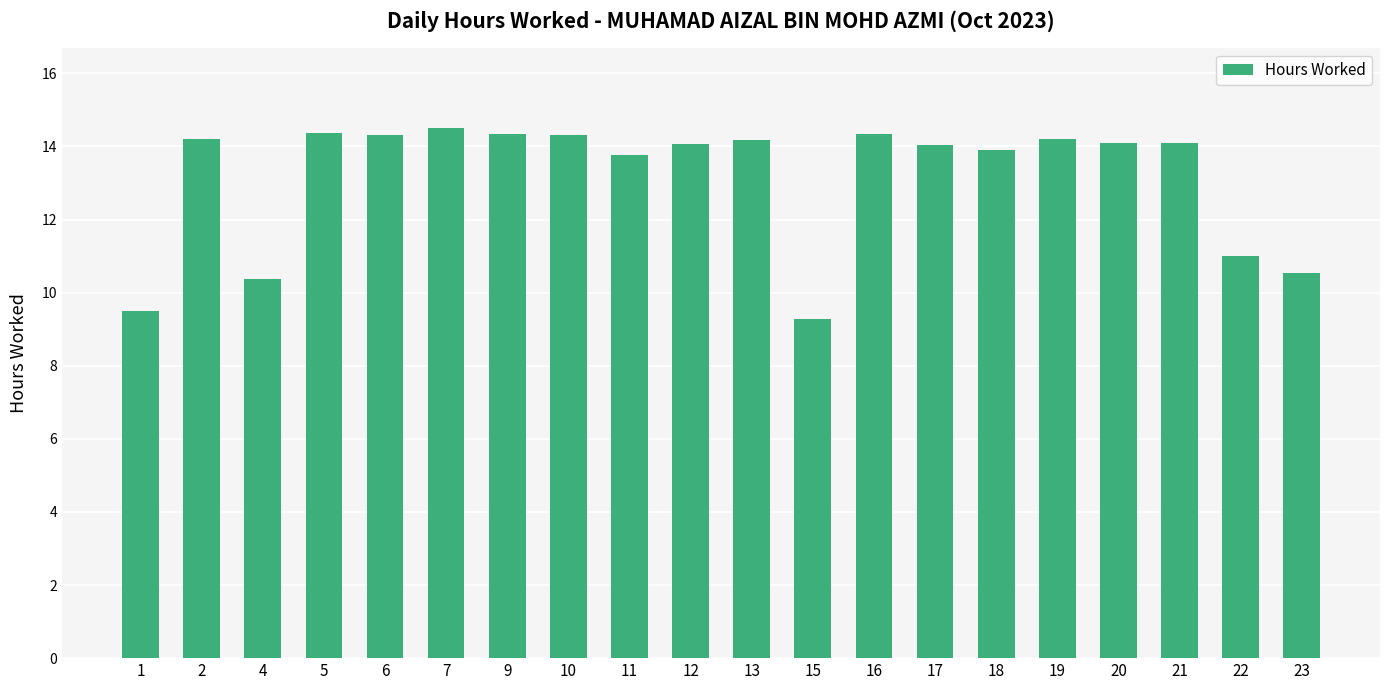

Which label corresponds to the largest value in the chart?

7